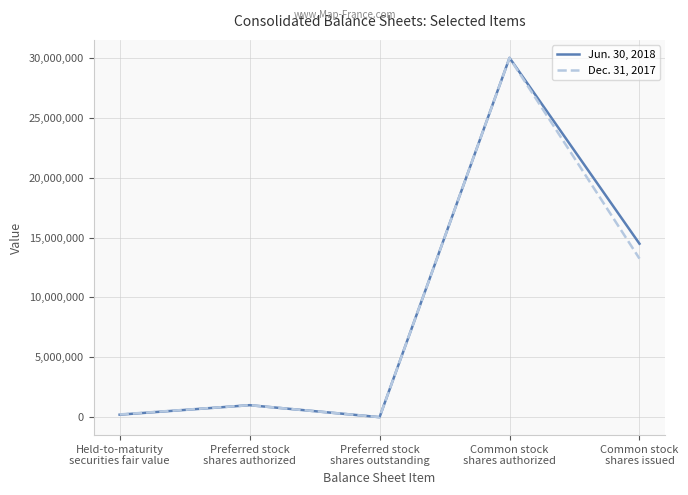

What is the greatest value displayed?

30000000